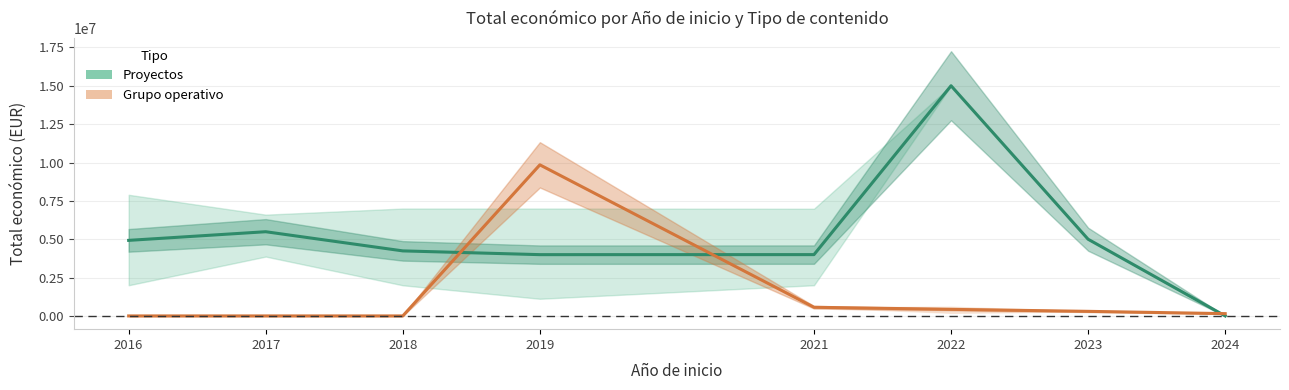

At which category is the sum across all series the highest?

2022